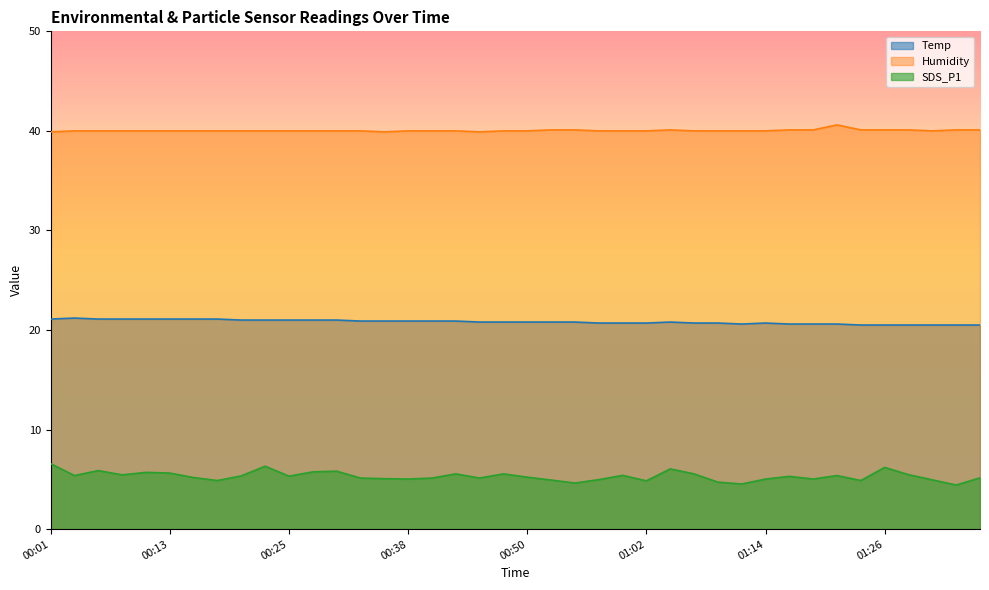

The value of Temp at 00:35 is 13.5. True or false?

False